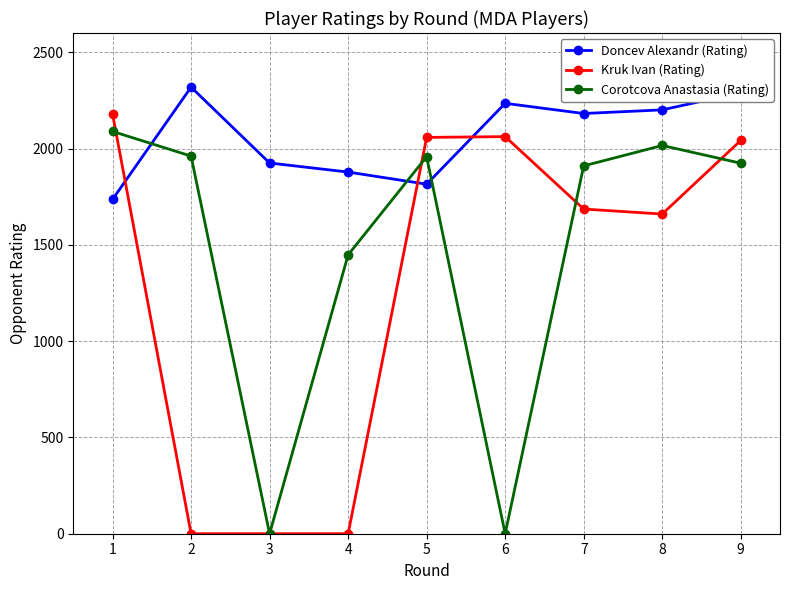

What is the value of the Doncev Alexandr (Rating) point at the 3rd from the left?

1925